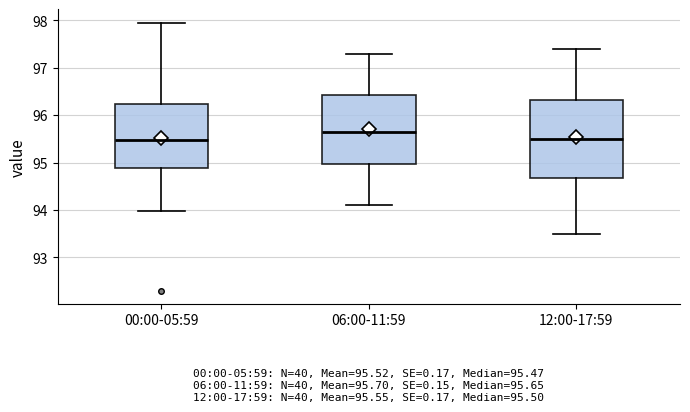

Comparing the boxes themselves (not the whiskers), which one is the tallest?

12:00-17:59